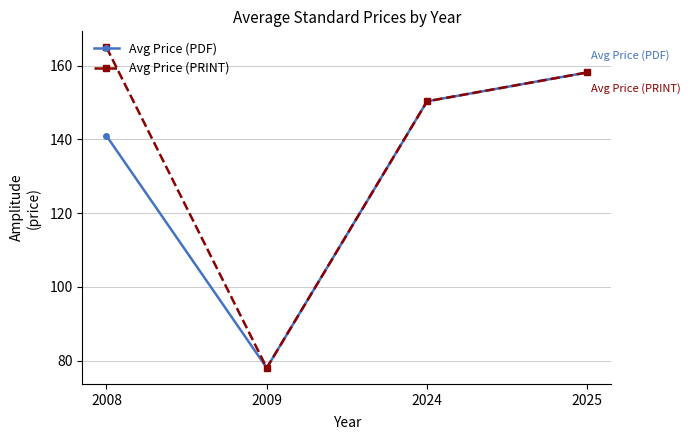

Reading left to right, list all the values displayed in this chart.

Avg Price (PDF): 2008=141.0	2009=78.0	2024=150.4	2025=158.2
Avg Price (PRINT): 2008=165.0	2009=78.0	2024=150.4	2025=158.2